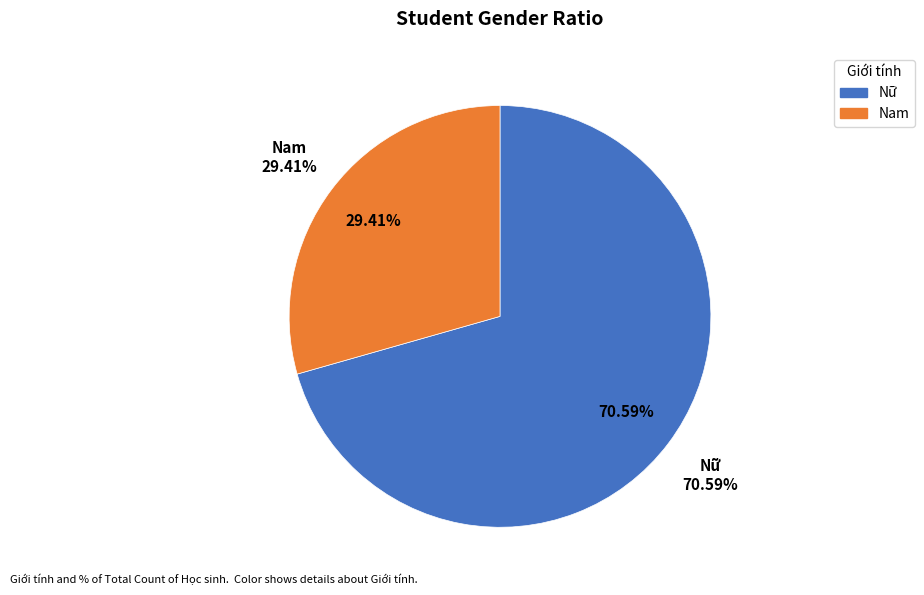

Approximately how many times larger is the value at Nam compared to Nữ?

0.4